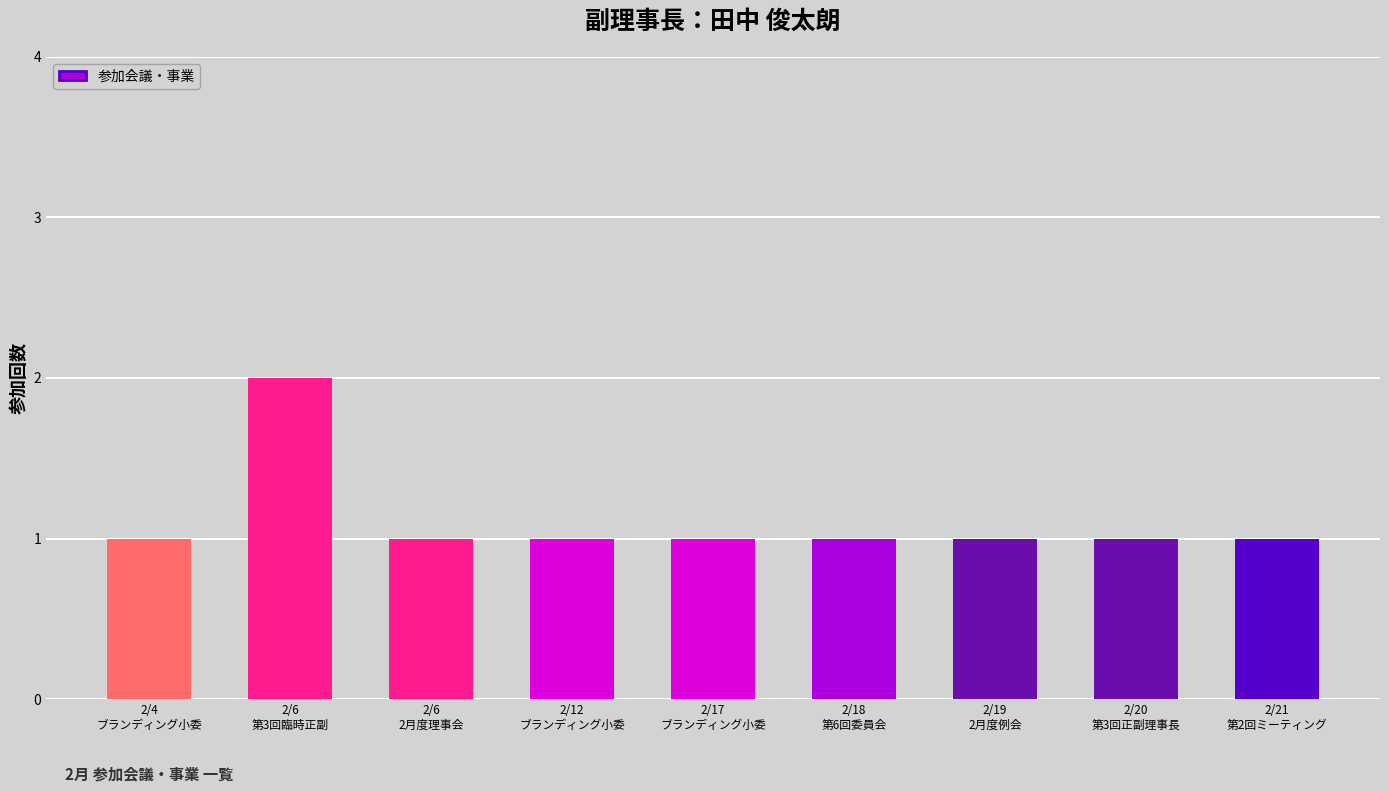

What is the label of the 5th bar from the right?

2/17
ブランディング小委